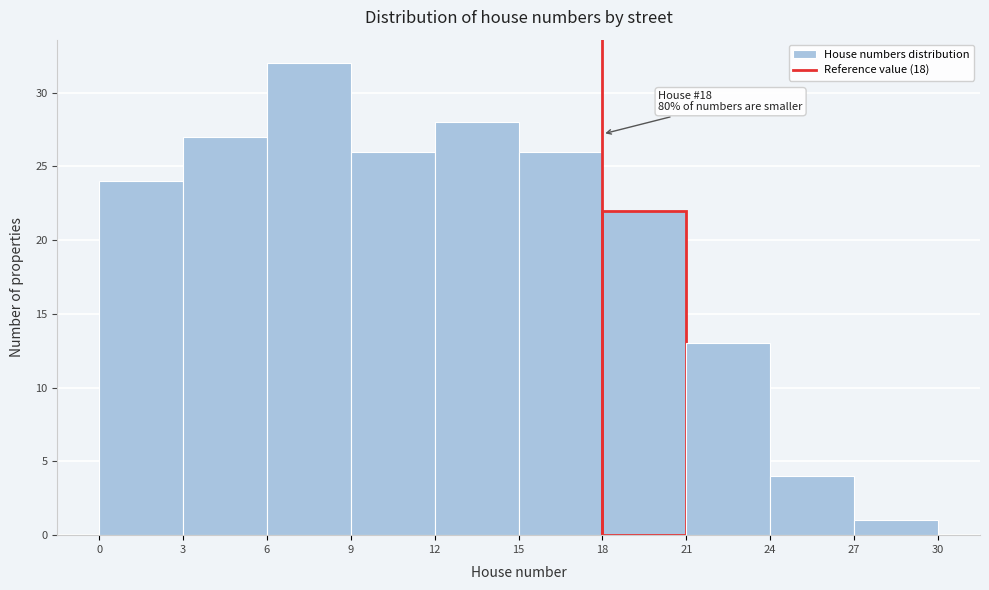

Which range on the x-axis has the tallest bar?

6 to 9